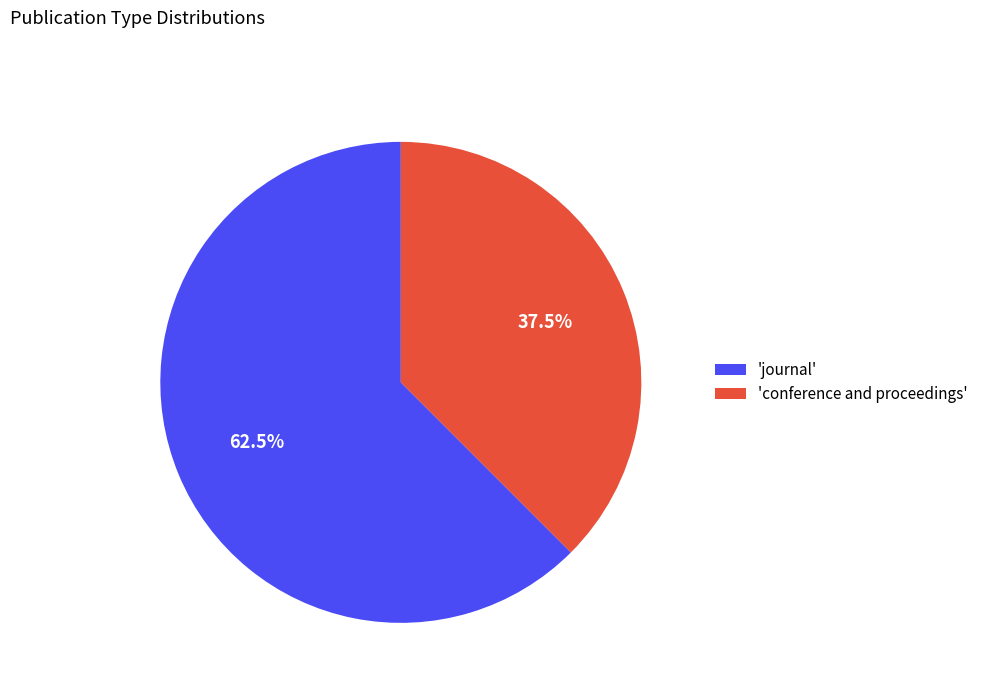

How many slices are in this pie chart?

2